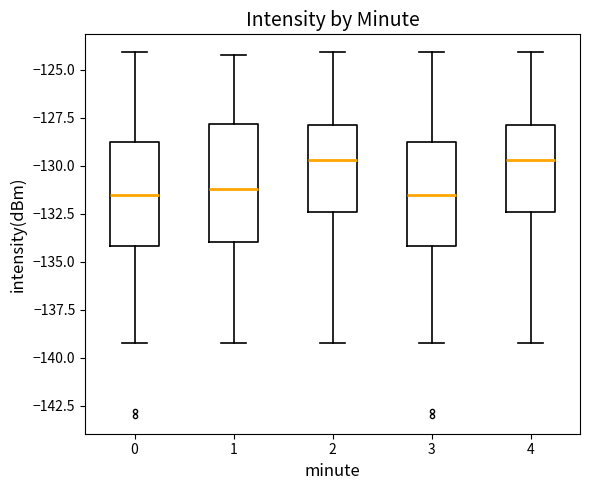

Reading left to right, read every box against the y-axis: the position of its median line, the range the box covers, and the ends of its whiskers. The values are not printed on the chart, so give them approximately, as read against the axis.

0: median -131.5, box -134.0 to -129.0, whiskers -139.0 to -124.0
1: median -131.0, box -134.0 to -128.0, whiskers -139.0 to -124.0
2: median -129.5, box -132.5 to -128.0, whiskers -139.0 to -124.0
3: median -131.5, box -134.0 to -129.0, whiskers -139.0 to -124.0
4: median -129.5, box -132.5 to -128.0, whiskers -139.0 to -124.0